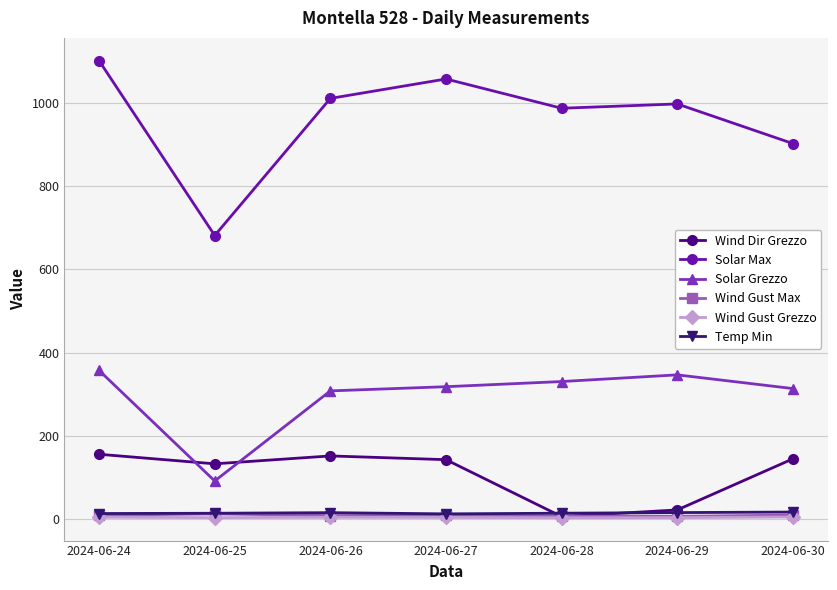

Which series has the widest spread of values?

Solar Max